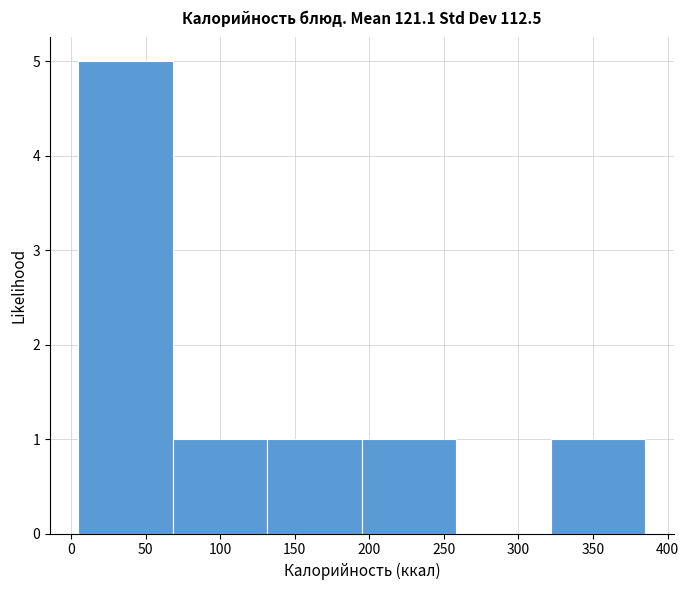

Reading left to right, list every bar in this chart as the range it spans on the x-axis followed by its height. Neither the bar edges nor the heights are printed on the chart, so give them approximately, as read against the axes.

5 to 70: 5
70 to 130: 1
130 to 195: 1
195 to 260: 1
260 to 320: 0
320 to 385: 1